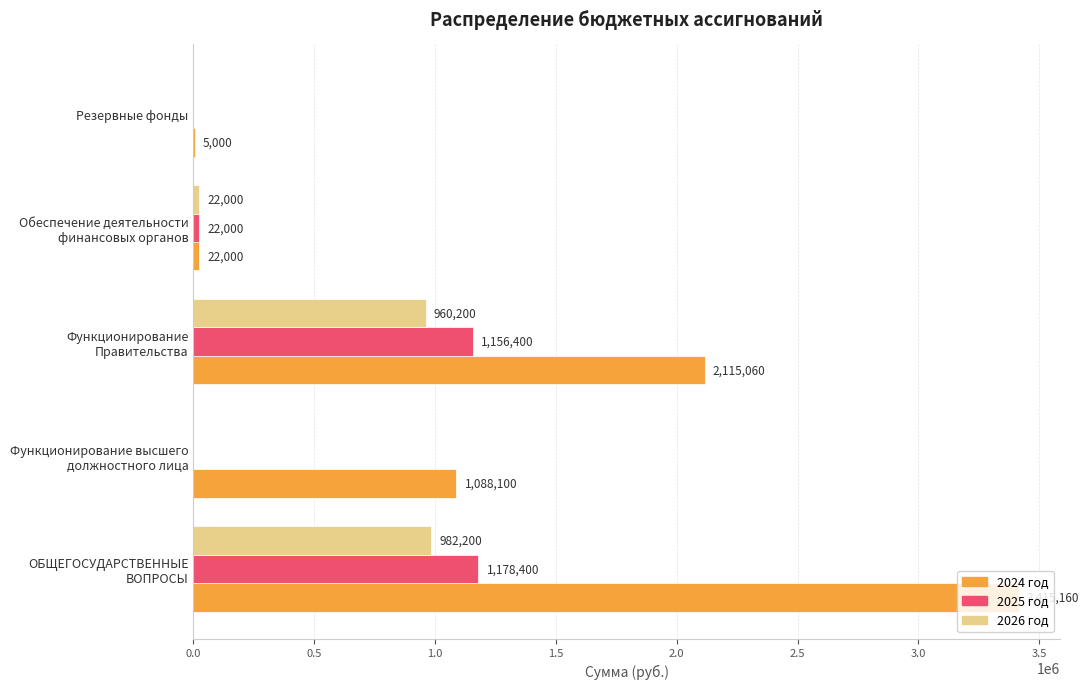

Count the number of categories in the chart.

5